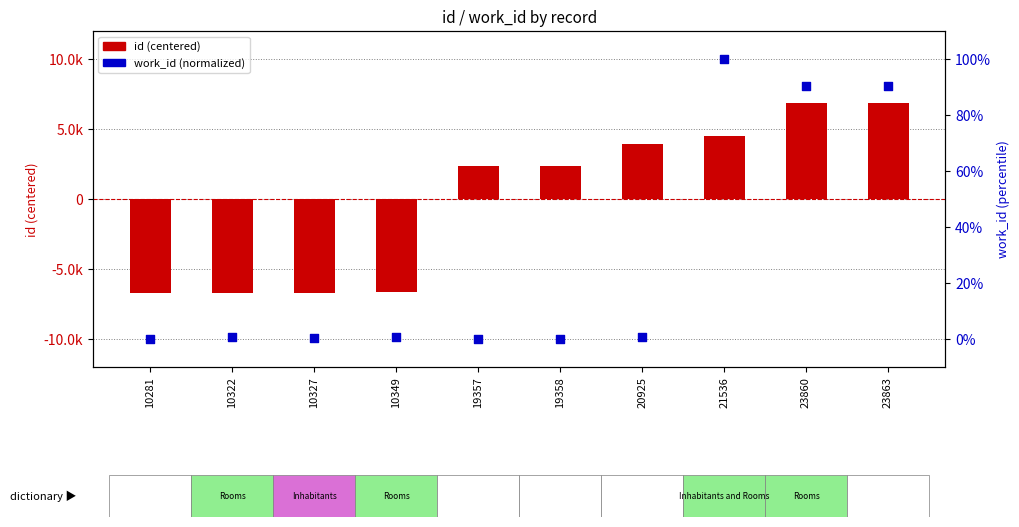

What is the total value across all series at 10281?

-6736.8